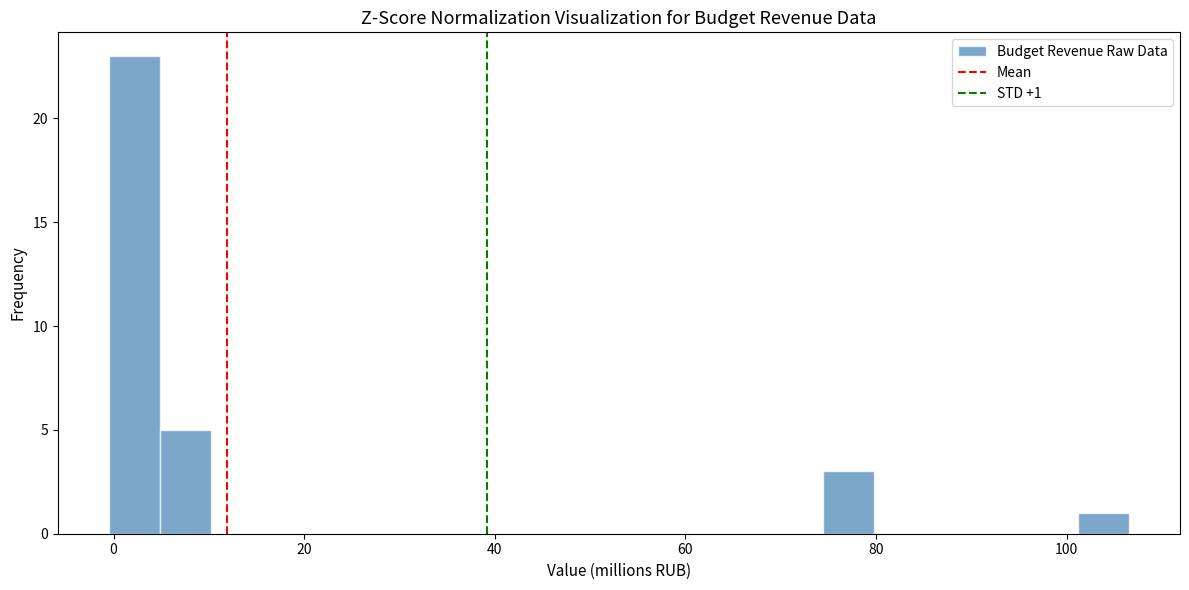

Around what value on the x-axis is the tallest bar? Give the approximate position of its centre, as read against the axis.

2